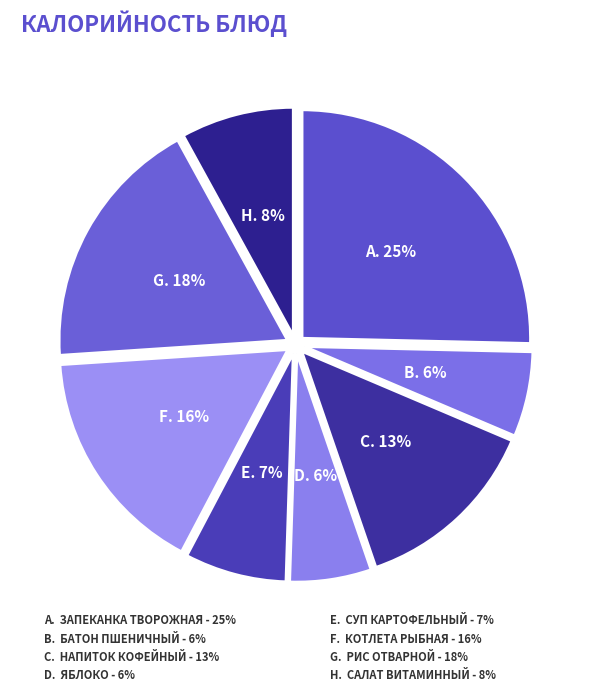

To the nearest percent, what is the difference between the Суп картофельный and Салат витаминный slice percentages?

1%